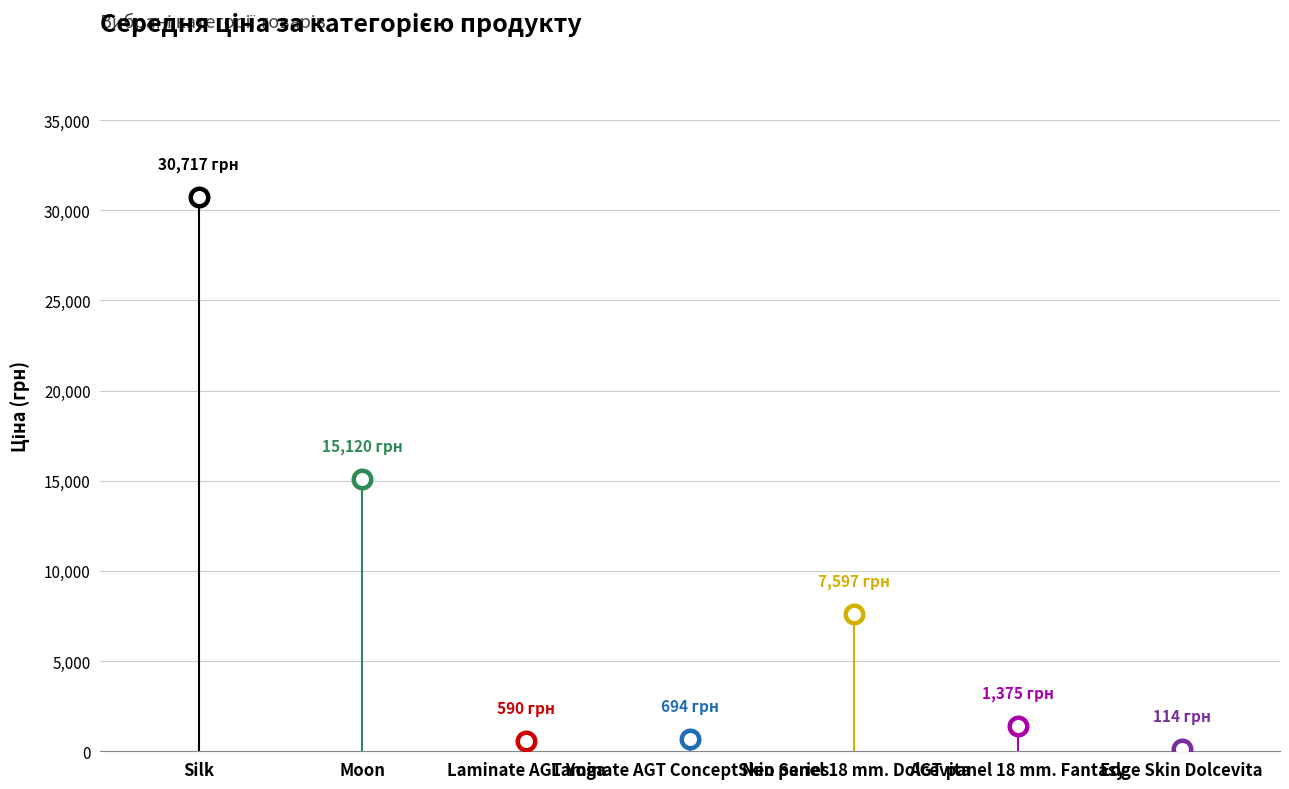

What is the change in value from Laminate AGT Concept Neo Series to AGT panel 18 mm. Fantasy?

+681.7